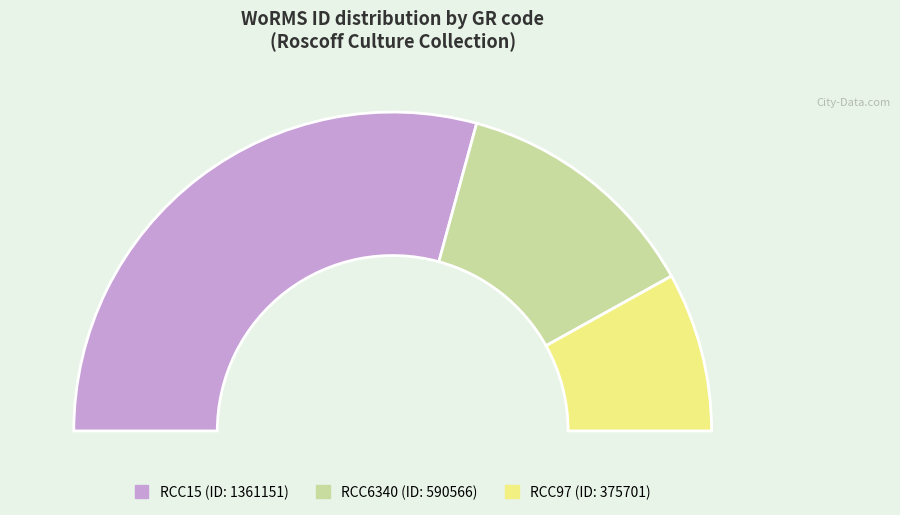

What is the smallest slice in the pie chart?

RCC97